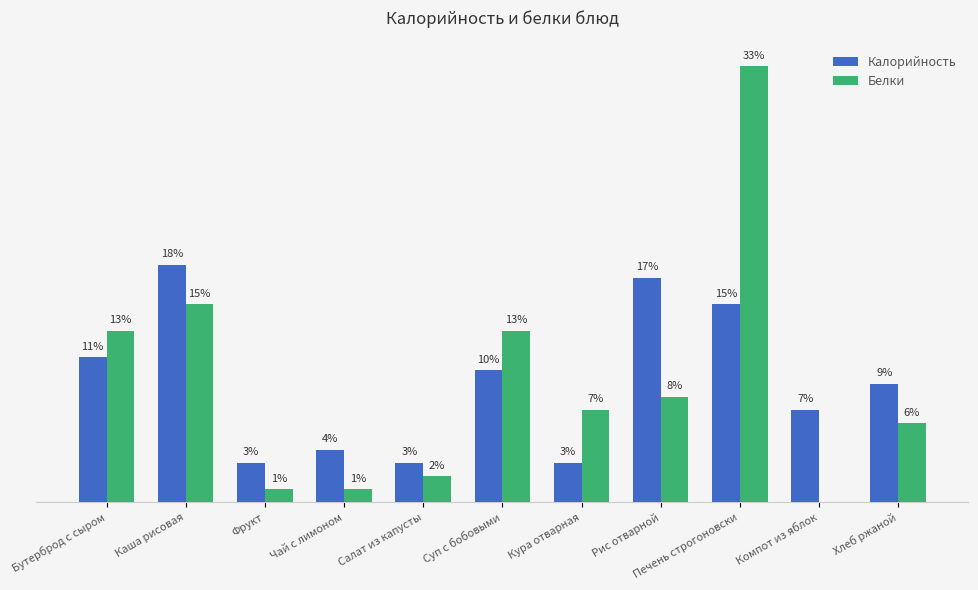

At which category is the sum across all series the highest?

Печень строгоновски